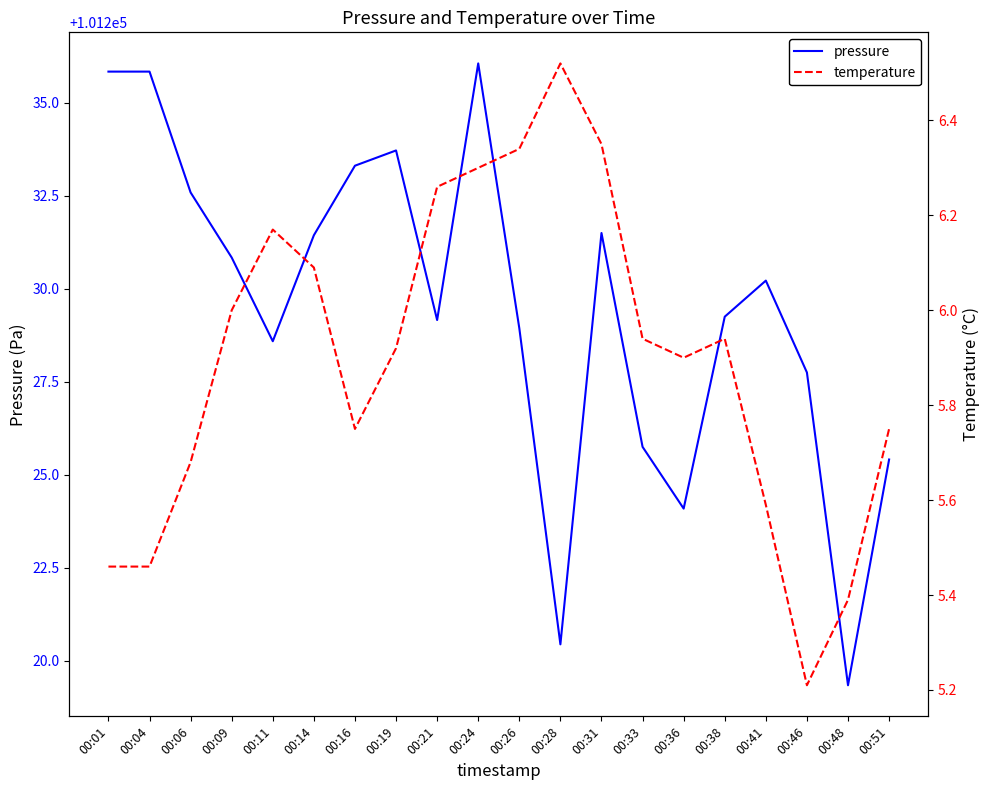

Which series has the largest range (max minus min)?

pressure